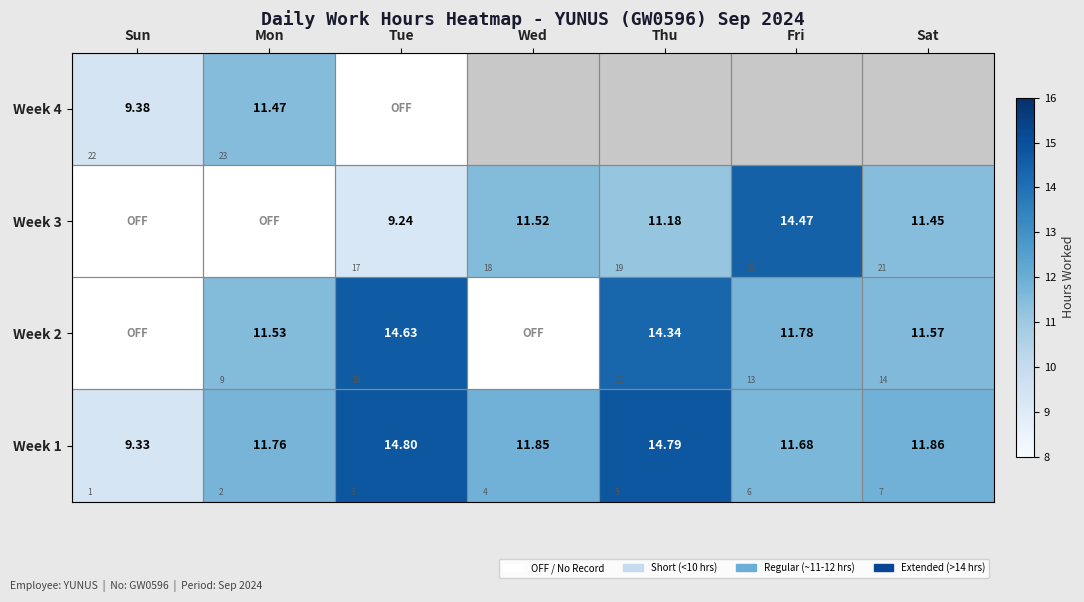

What is the sum of all Week 3 values?

57.9